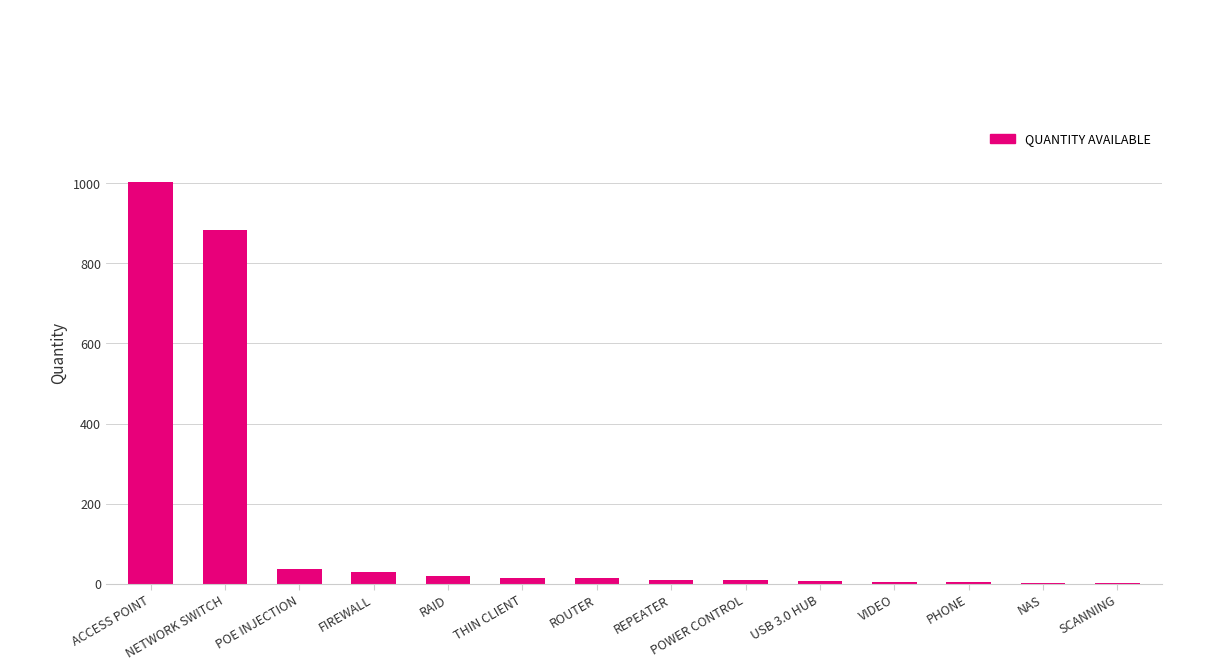

Does the chart contain stacked bars?

No